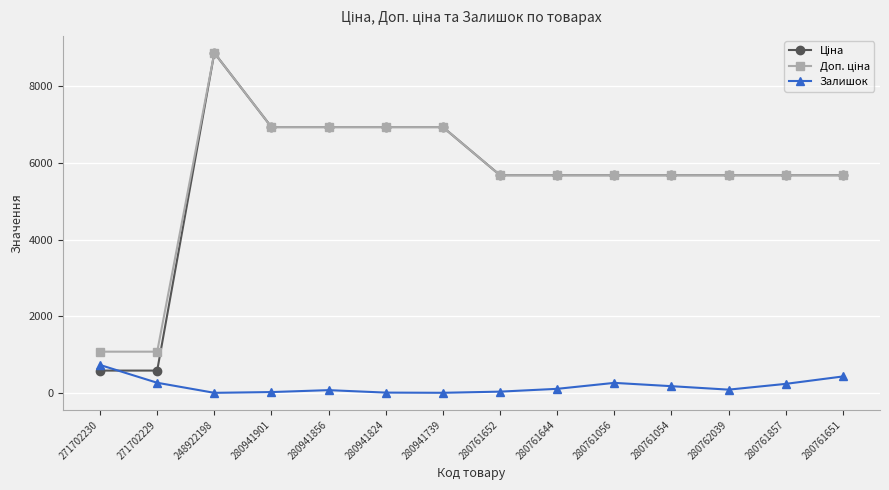

At how many categories does at least one series exceed 2247?

12